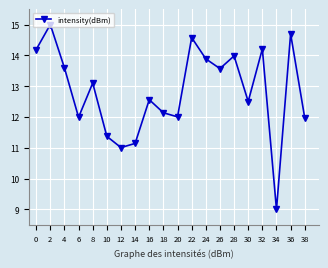

The value at 38 is 12.0. True or false?

True